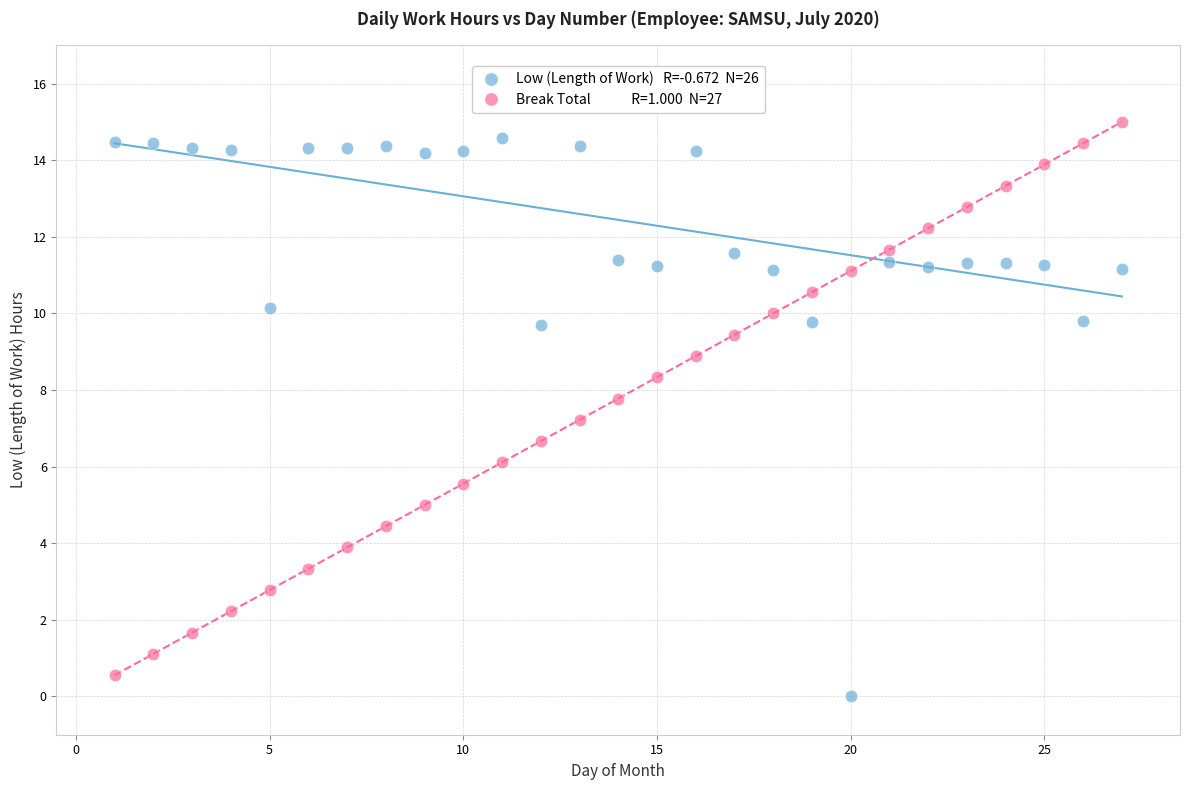

Across all data points, what is the range of X values (max minus min)?

26.0